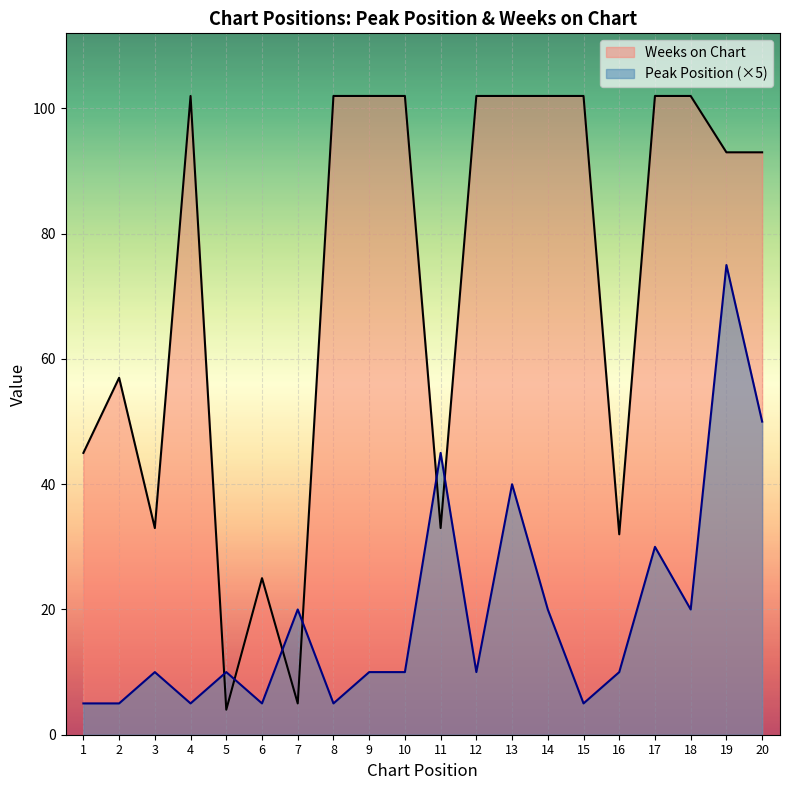

At which category is the sum across all series the highest?

19